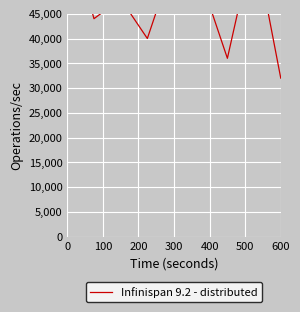

What is the average value?

48000